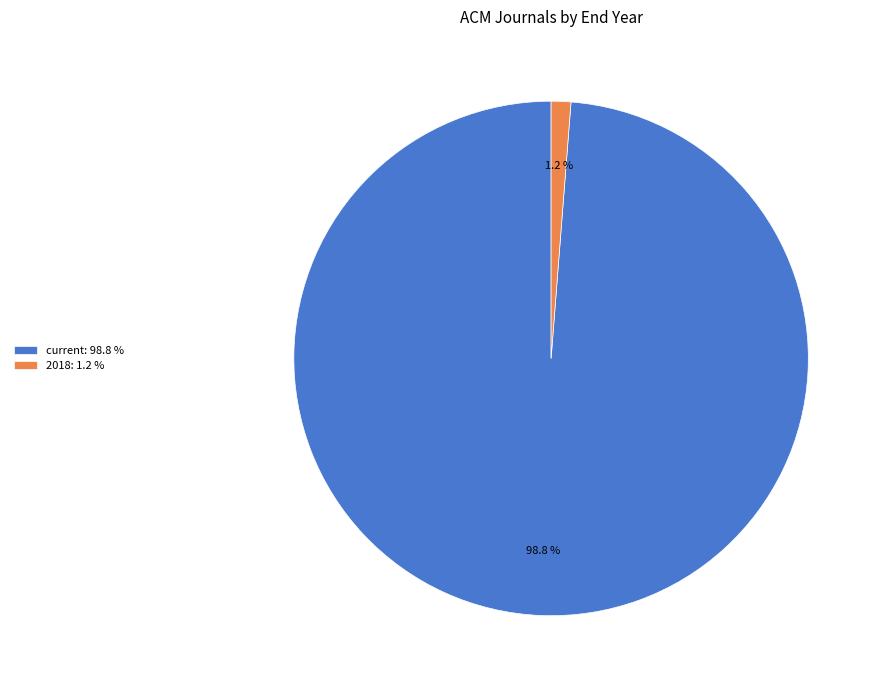

Rank the categories by value from lowest to highest.

2018: 1.2 %, current: 98.8 %